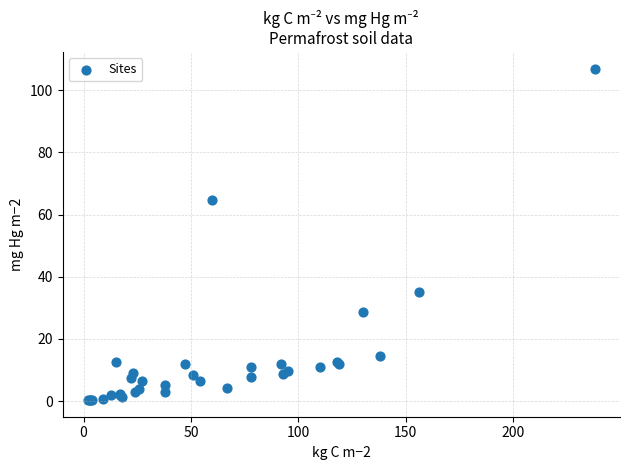

What Y value in the scatter plot is closest to 53?

64.7